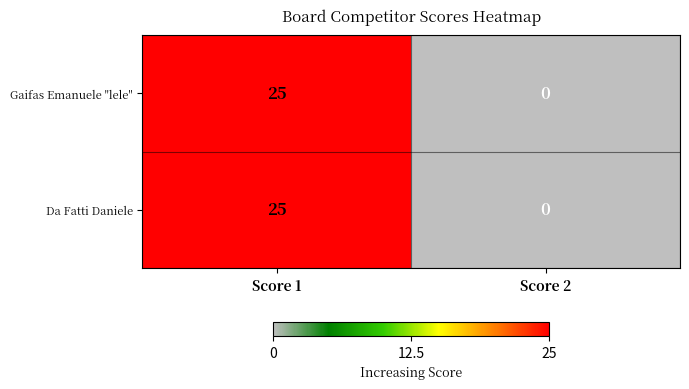

Rank the categories by Da Fatti Daniele value from highest to lowest.

Score 1, Score 2